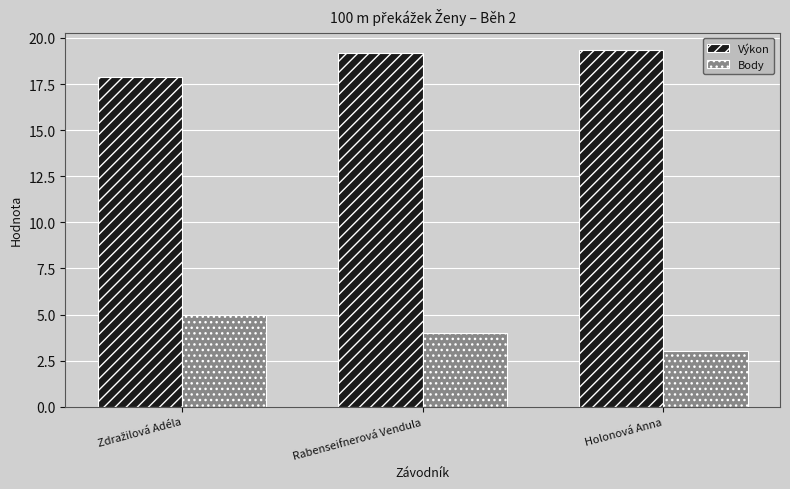

How many bars are there in each group?

2